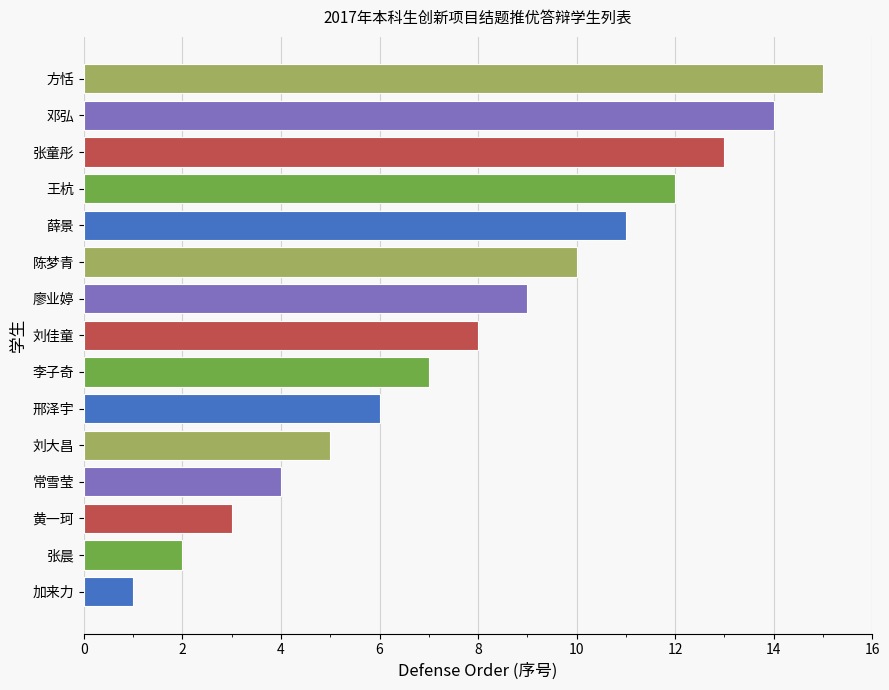

What is the change in value from 李子奇 to 张童彤?

+6